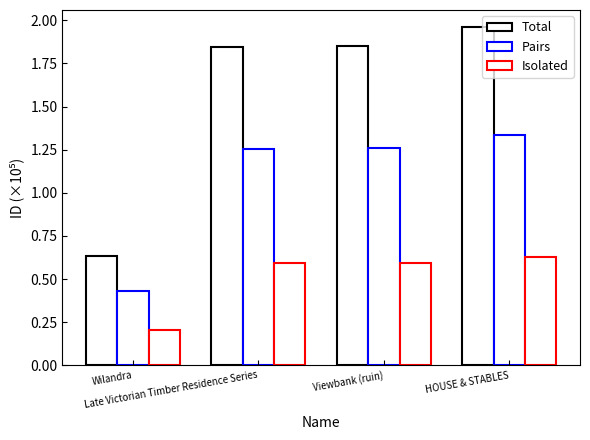

How many data points in Total are above 1?

3